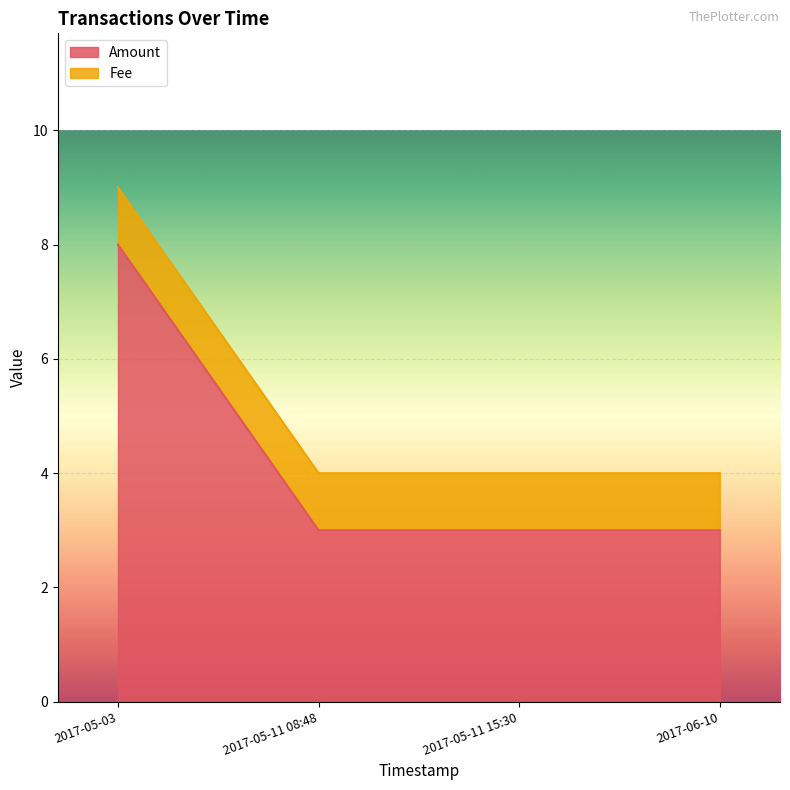

Between 2017-05-03 and 2017-05-11 15:30, which is larger?

2017-05-03